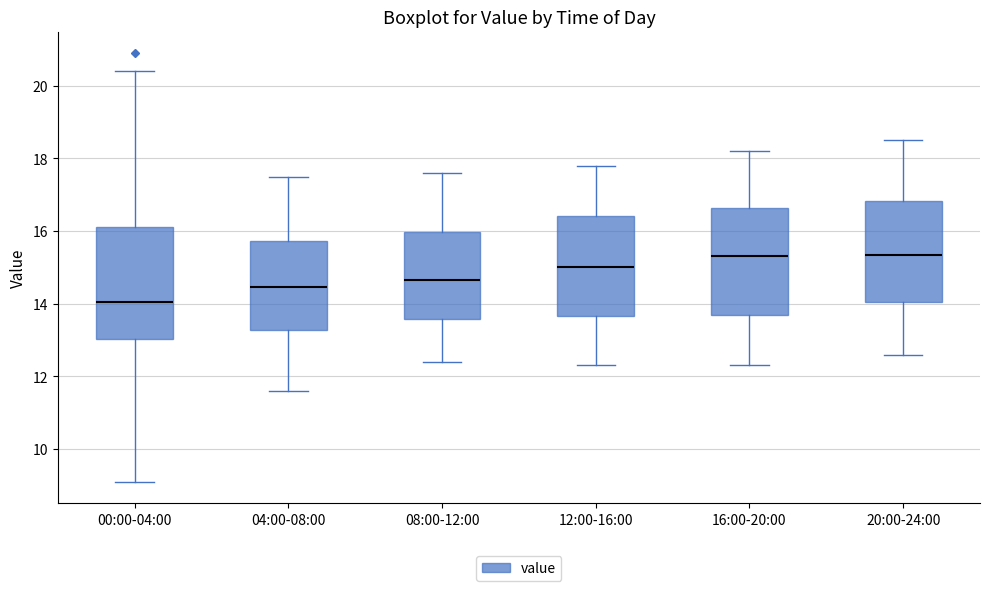

Reading left to right, read every box against the y-axis: the position of its median line, the range the box covers, and the ends of its whiskers. The values are not printed on the chart, so give them approximately, as read against the axis.

00:00-04:00: median 14.0, box 13.0 to 16.2, whiskers 9.2 to 20.4
04:00-08:00: median 14.4, box 13.2 to 15.8, whiskers 11.6 to 17.6
08:00-12:00: median 14.6, box 13.6 to 16.0, whiskers 12.4 to 17.6
12:00-16:00: median 15.0, box 13.6 to 16.4, whiskers 12.4 to 17.8
16:00-20:00: median 15.4, box 13.6 to 16.6, whiskers 12.4 to 18.2
20:00-24:00: median 15.4, box 14.0 to 16.8, whiskers 12.6 to 18.6